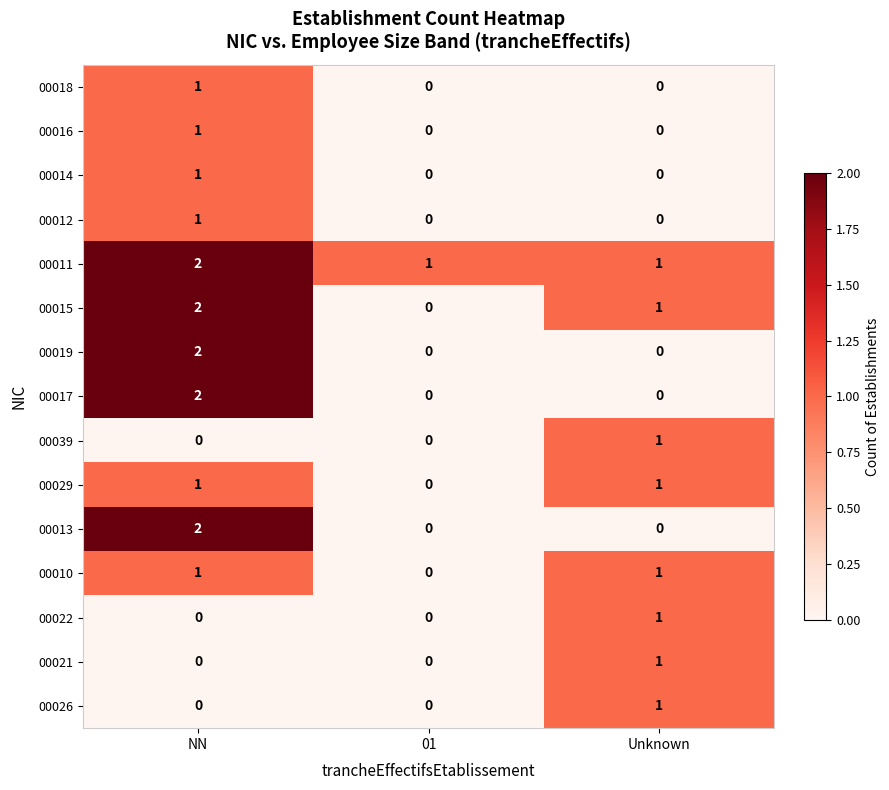

True or false: 00015 has a value of -1 at 01.

False